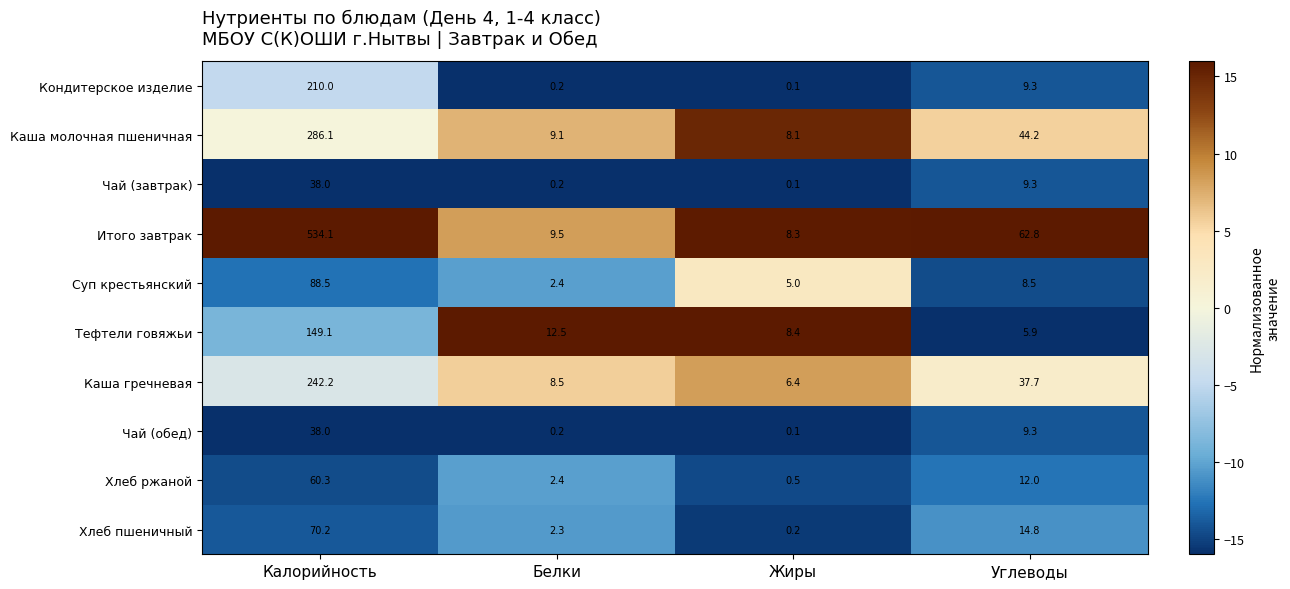

The value of Каша гречневая at Калорийность is 113.5. True or false?

False